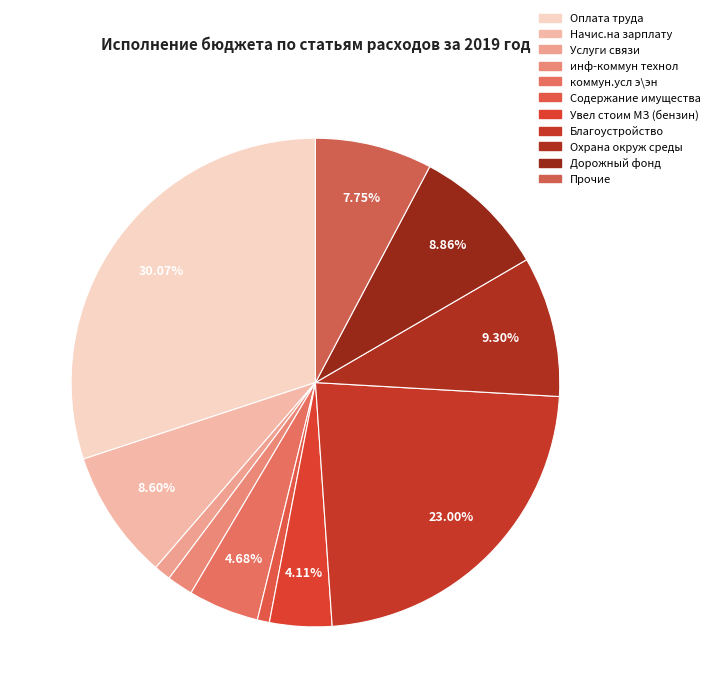

How many slices are in this pie chart?

11